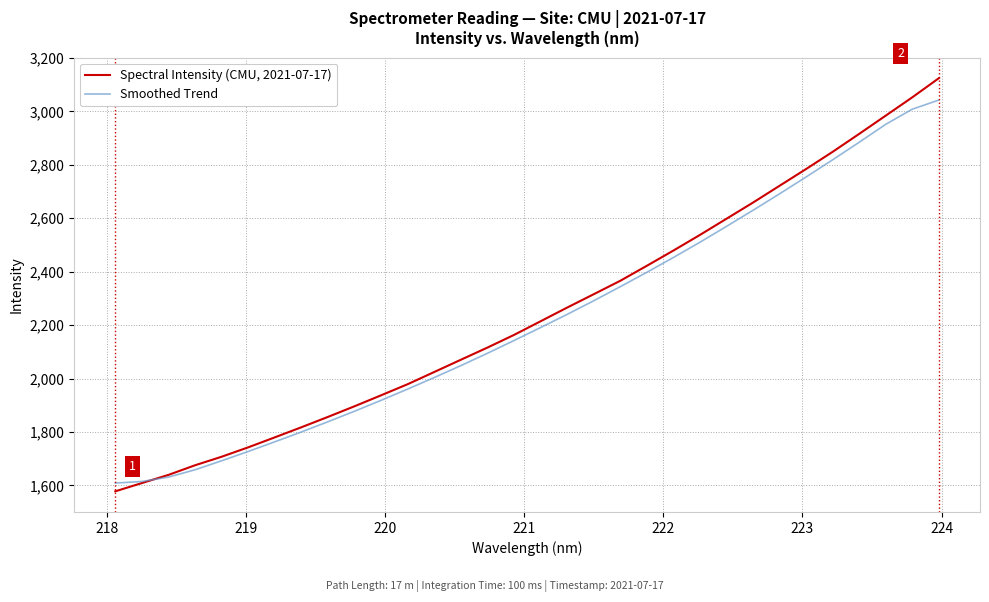

List the series in order of their peak value, lowest first.

Smoothed Trend, Spectral Intensity (CMU, 2021-07-17)